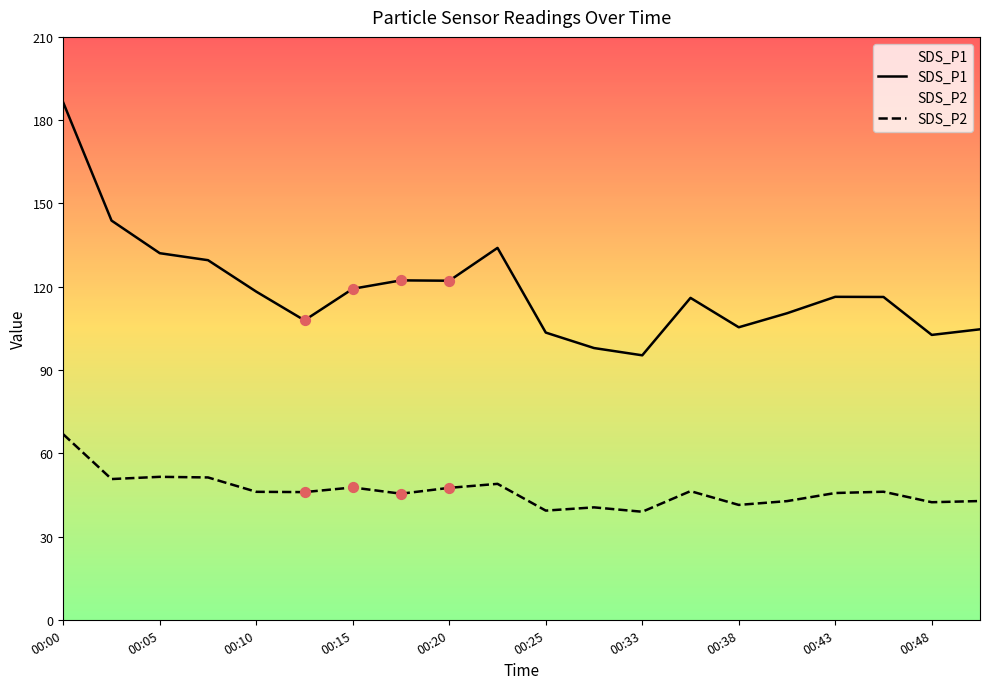

Which series has the widest spread of Y values?

SDS_P1